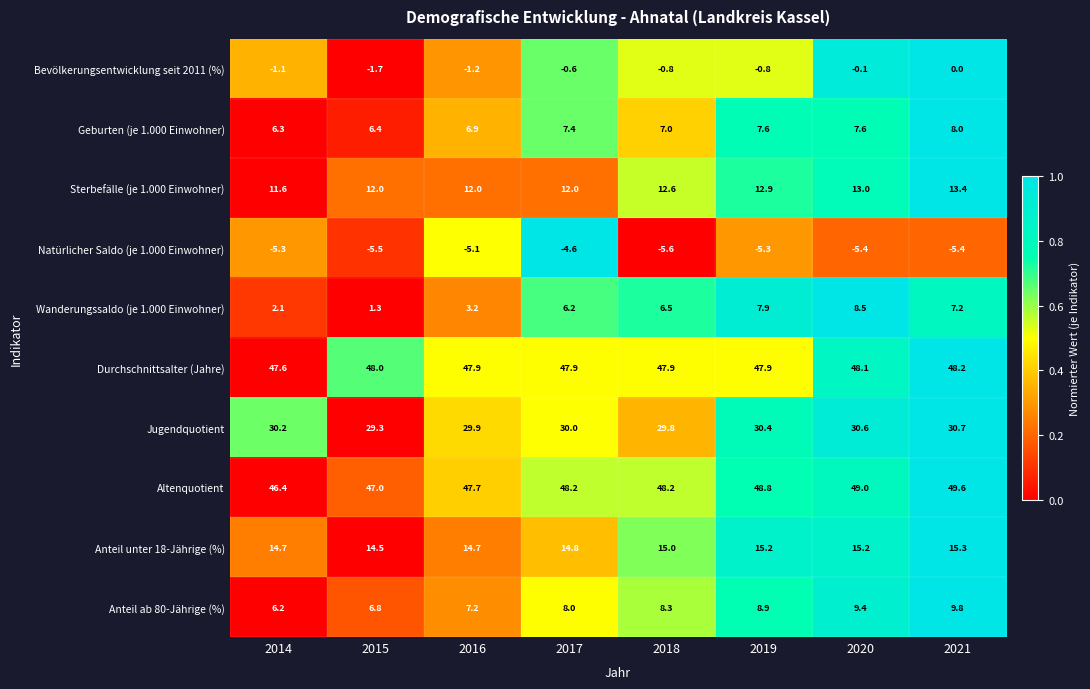

At which category is the sum across all series the highest?

2021